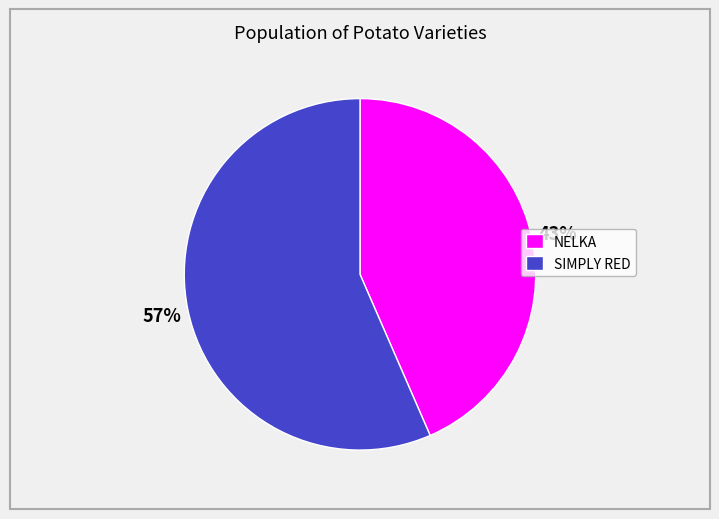

The SIMPLY RED slice represents 51% of the pie. True or false?

False